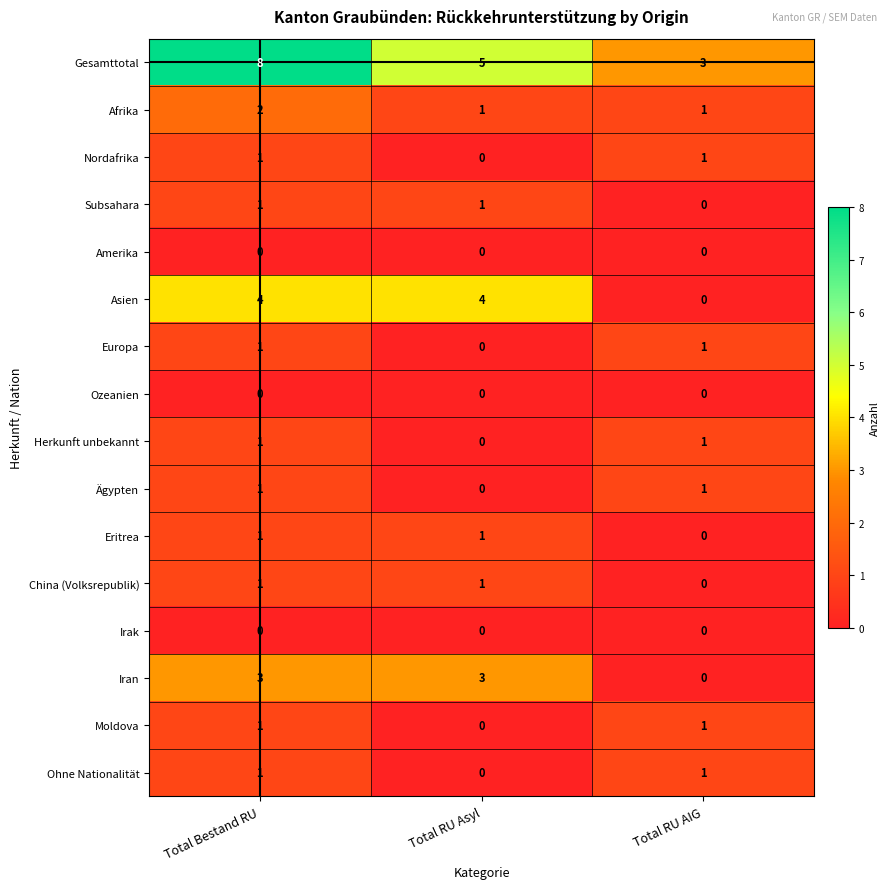

What is the total value across all series at Total Bestand RU?

26